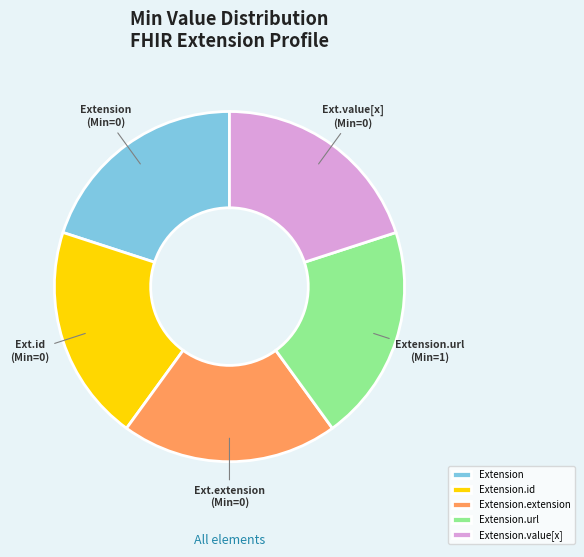

Does Extension.url account for over 50% of the chart?

No